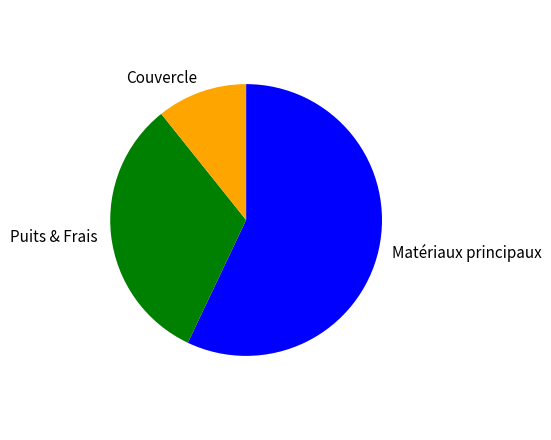

Between Puits & Frais and Couvercle, which is larger?

Puits & Frais